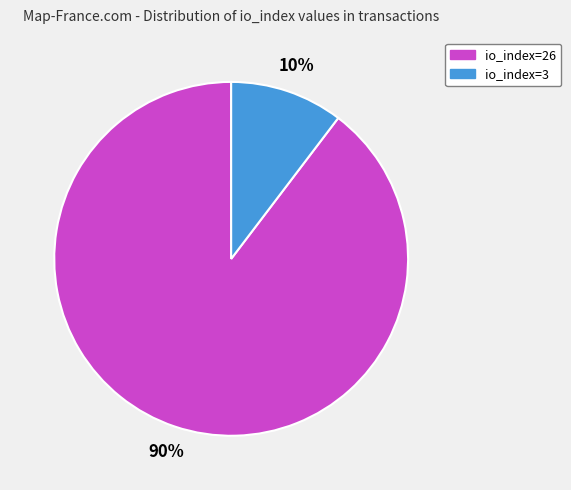

How many slices are in this pie chart?

2